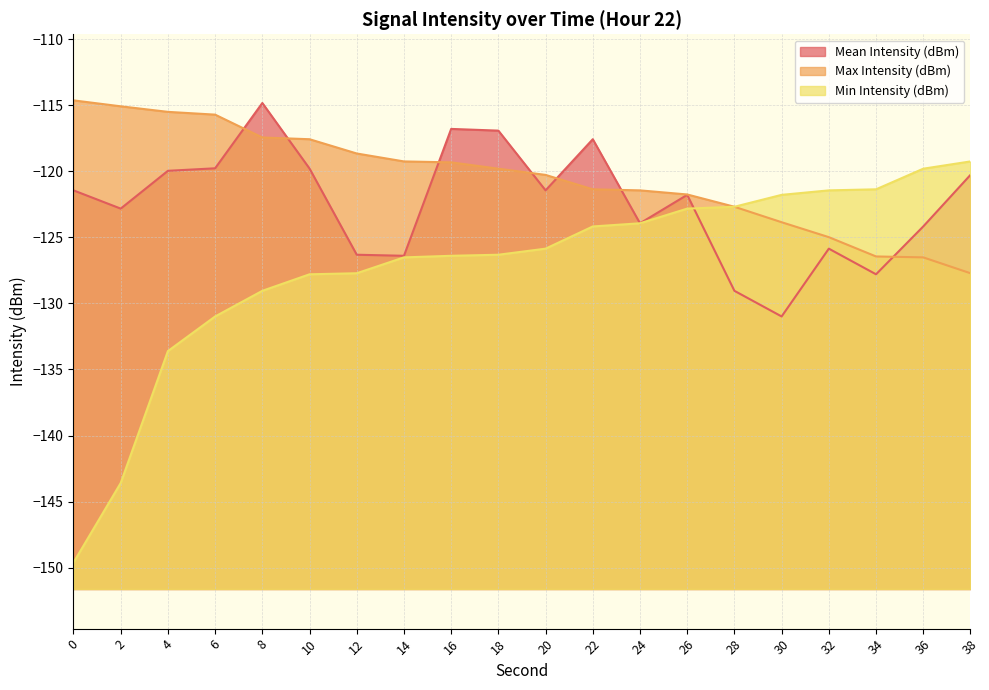

At which category is the sum across all series the highest?

8